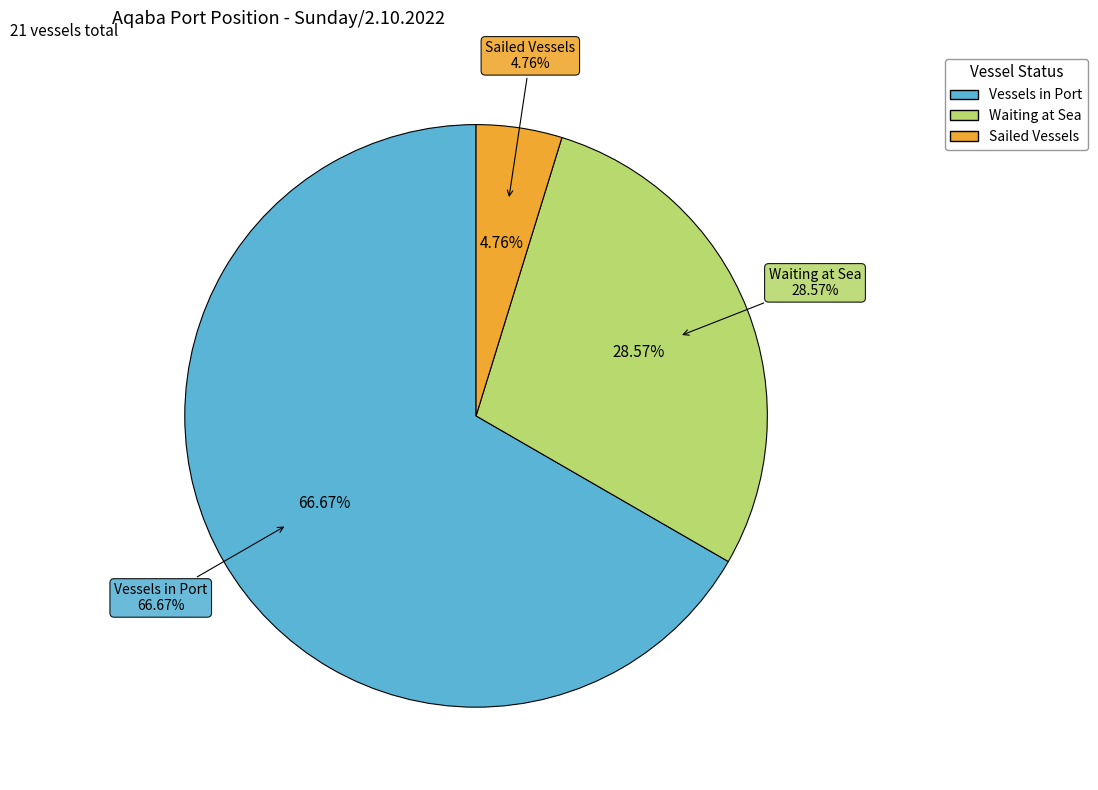

What is the ratio of the value at Waiting at Sea to the value at Vessels in Port?

0.4